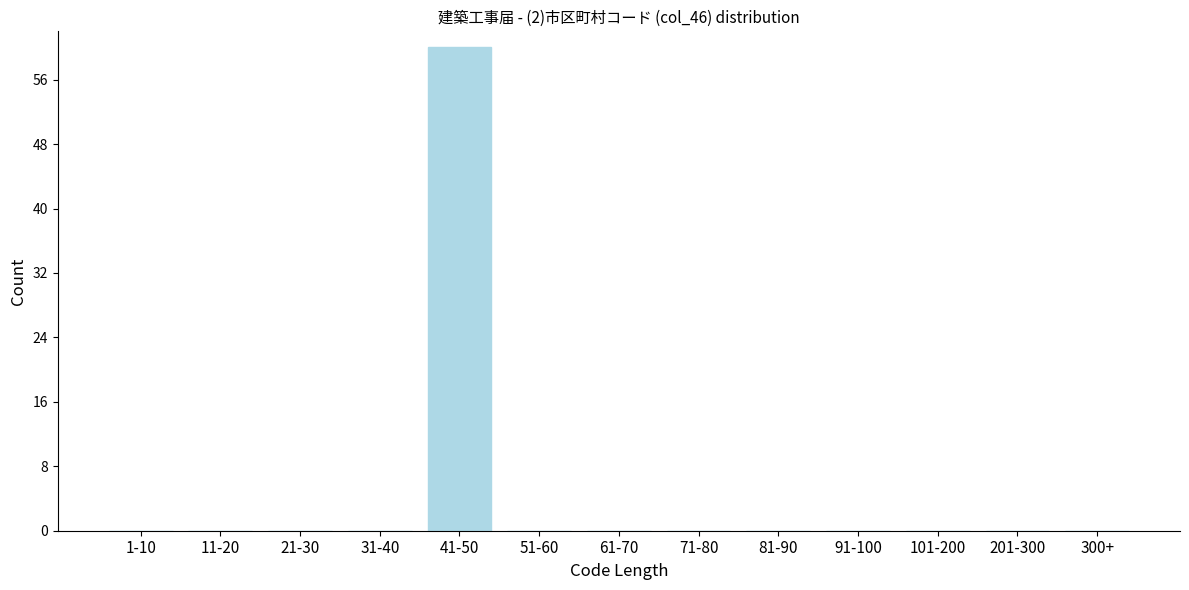

Reading right to left, list all the values displayed in this chart.

300+=0	201-300=0	101-200=0	91-100=0	81-90=0	71-80=0	61-70=0	51-60=0	41-50=60	31-40=0	21-30=0	11-20=0	1-10=0